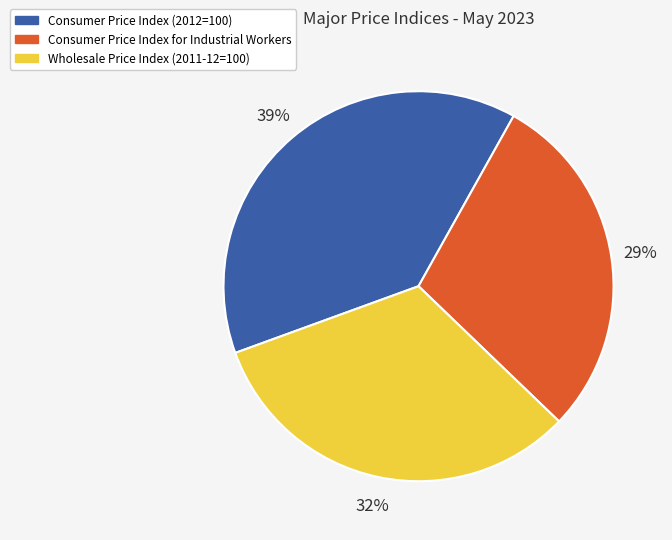

Is the sum of Wholesale Price Index (2011-12=100) and Consumer Price Index (2012=100) greater than half?

Yes